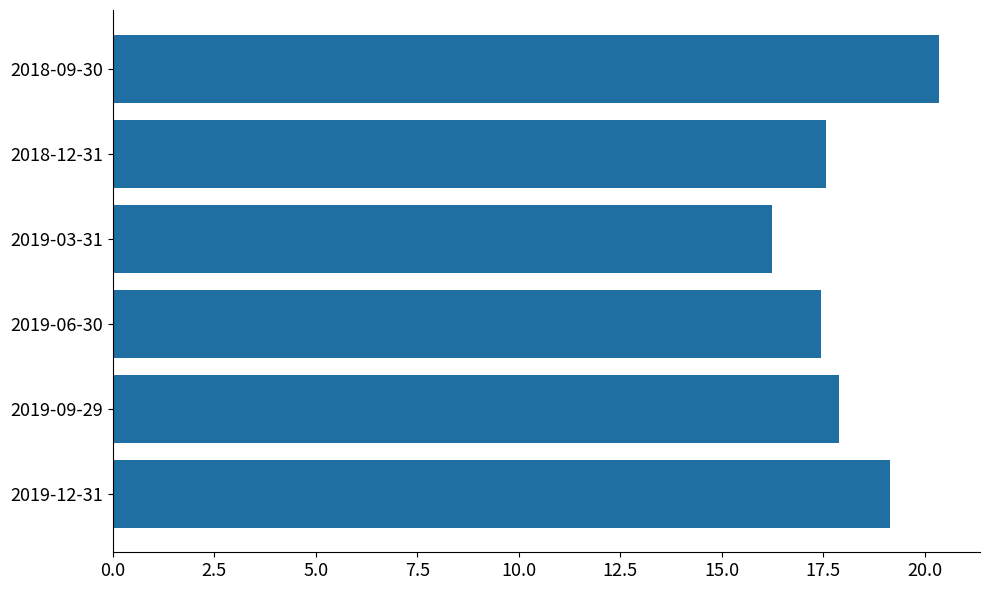

Which has a higher value, 2019-09-29 or 2018-09-30?

2018-09-30